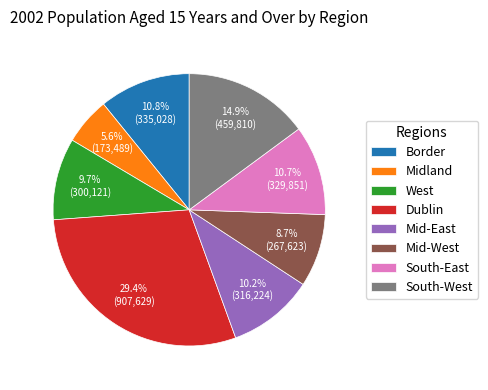

Is there any slice that represents more than half of the pie?

No